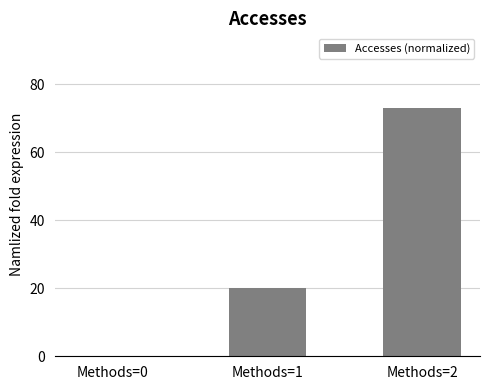

Is it true that the value at Methods=0 is 24?

False